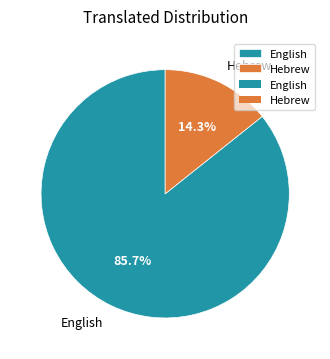

What is the majority slice?

English